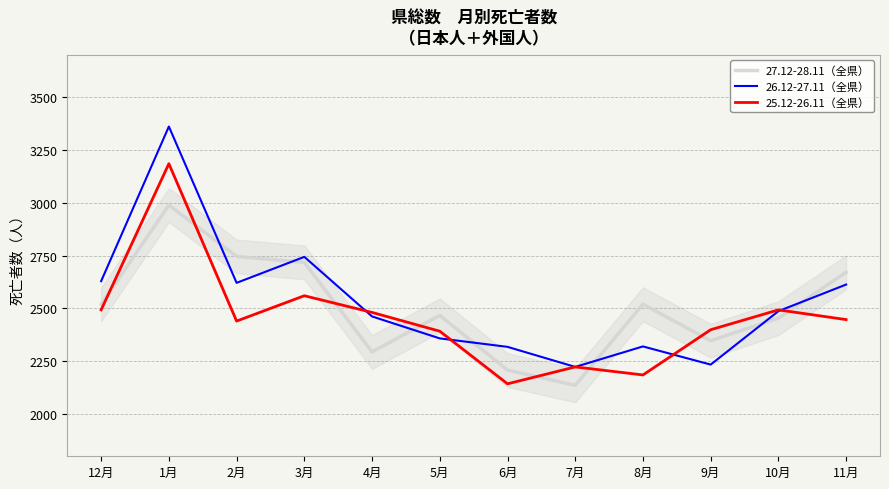

The value of 27.12-28.11（全県） at 10月 is 4207. True or false?

False